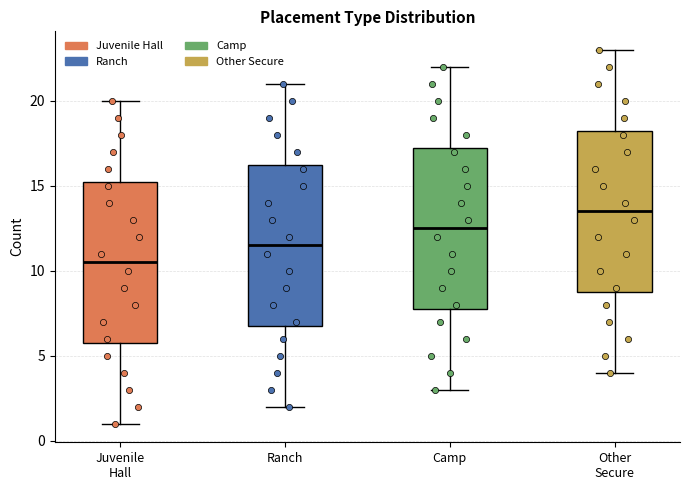

Reading left to right, read every box against the y-axis: the position of its median line, the range the box covers, and the ends of its whiskers. The values are not printed on the chart, so give them approximately, as read against the axis.

Juvenile Hall: median 10.5, box 6.0 to 15.5, whiskers 1.0 to 20.0
Ranch: median 11.5, box 7.0 to 16.5, whiskers 2.0 to 21.0
Camp: median 12.5, box 8.0 to 17.5, whiskers 3.0 to 22.0
Other Secure: median 13.5, box 9.0 to 18.5, whiskers 4.0 to 23.0